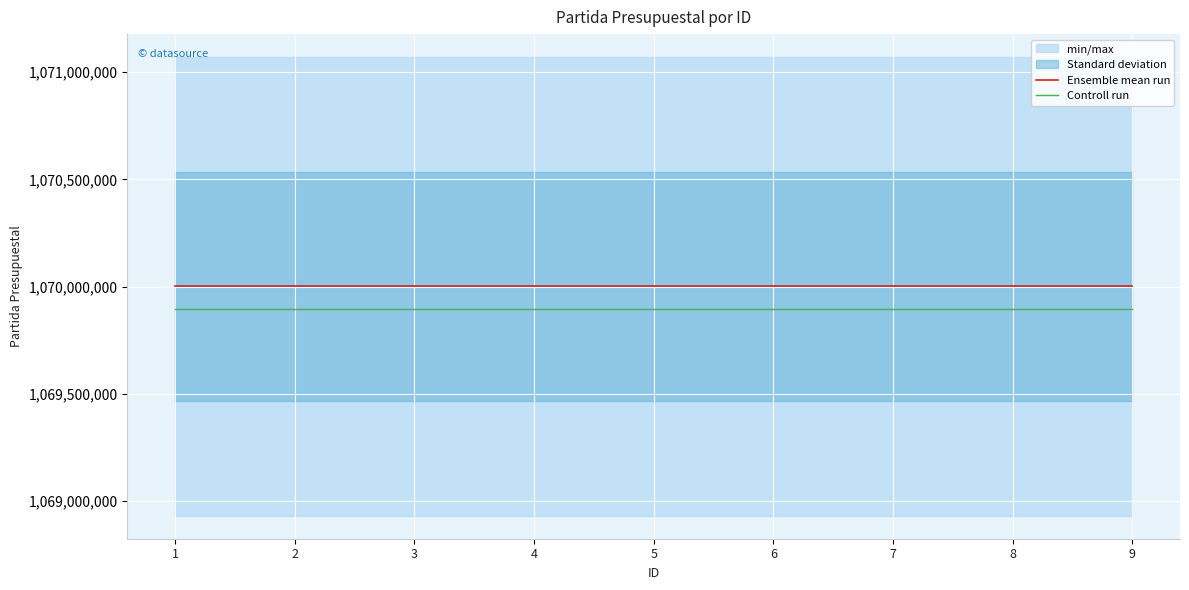

Is the value of Ensemble mean run at 2 greater than the value of Controll run at 2?

Yes